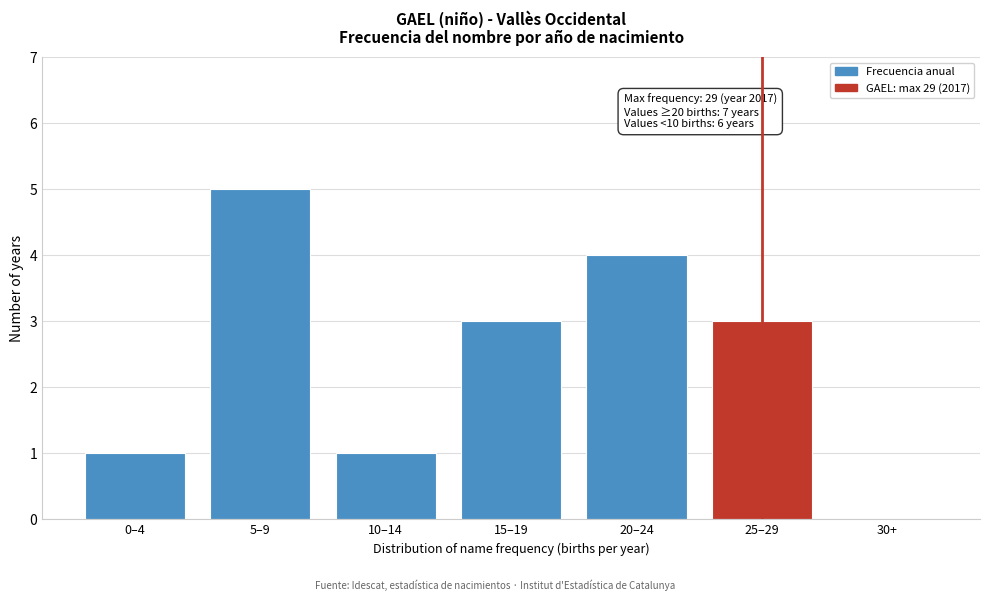

Reading left to right, extract all data points from this chart.

0–4=1	5–9=5	10–14=1	15–19=3	20–24=4	25–29=3	30+=0